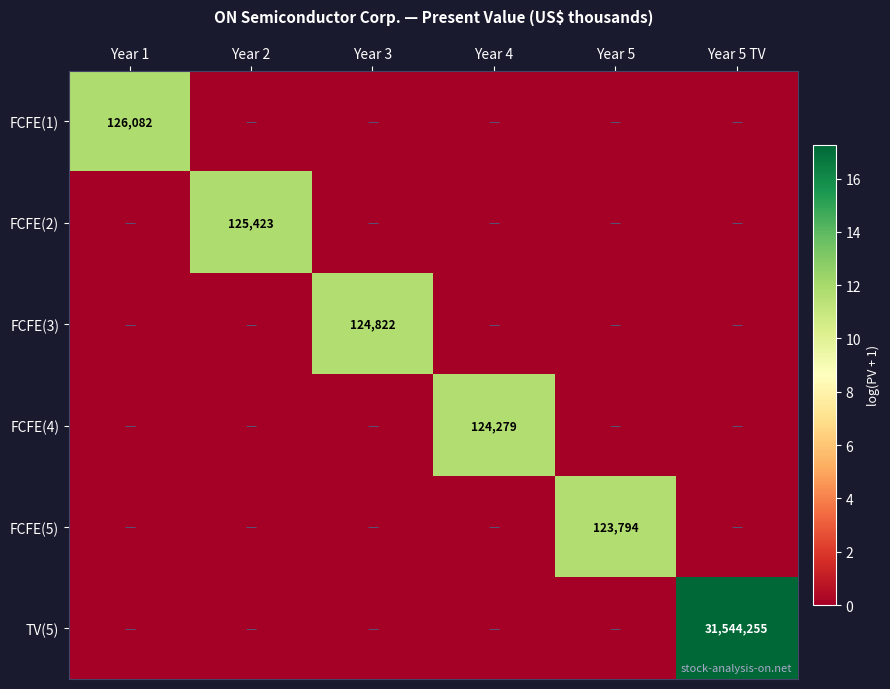

The FCFE(3) series shows 74771 at Year 3. True or false?

False